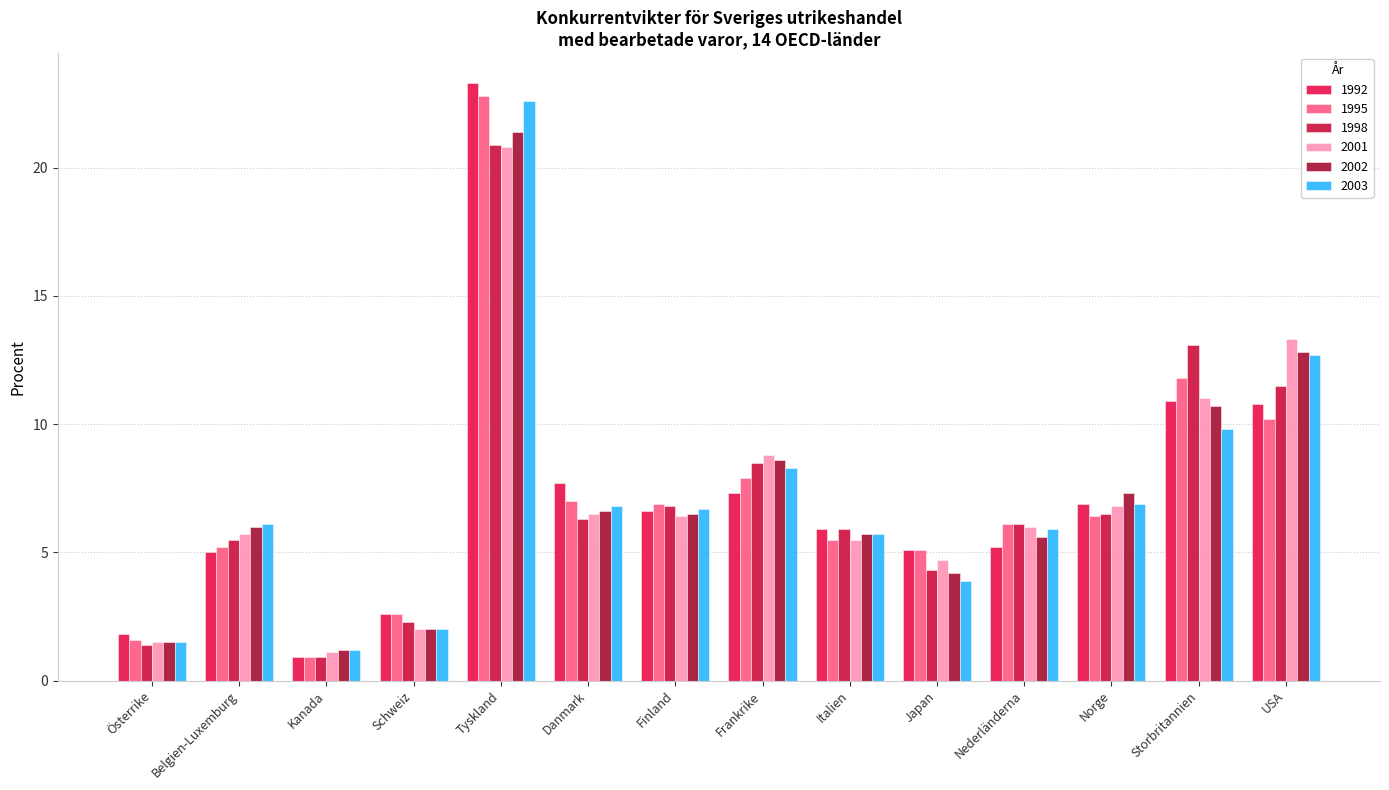

What is the difference between the maximum and second lowest values in the 1992 series?

21.5